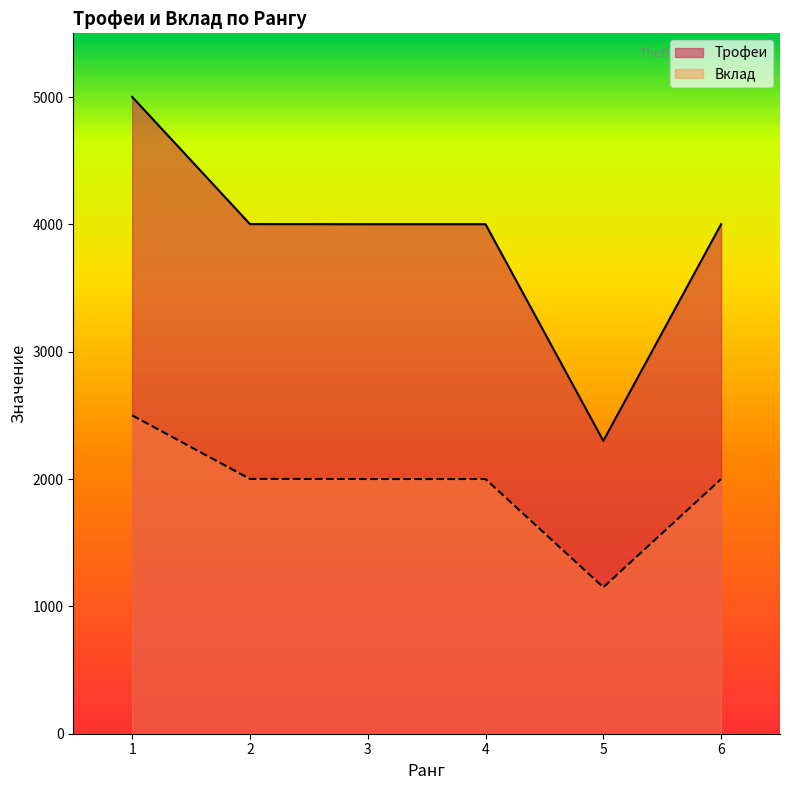

List the series in order of their overall mean, lowest first.

Вклад, Трофеи